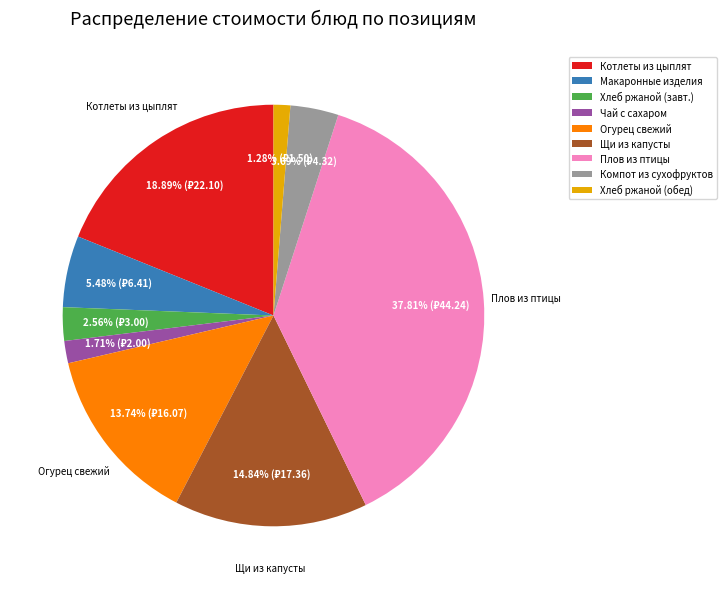

Is there any slice that represents more than half of the pie?

No